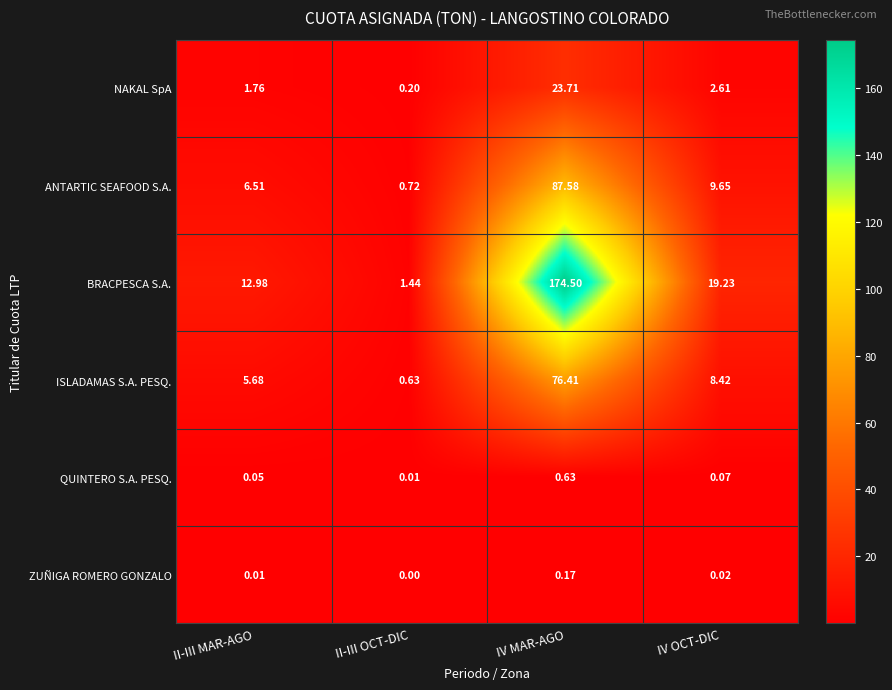

At IV OCT-DIC, list the series in order from smallest to largest.

ZUÑIGA ROMERO GONZALO, QUINTERO S.A. PESQ., NAKAL SpA, ISLADAMAS S.A. PESQ., ANTARTIC SEAFOOD S.A., BRACPESCA S.A.